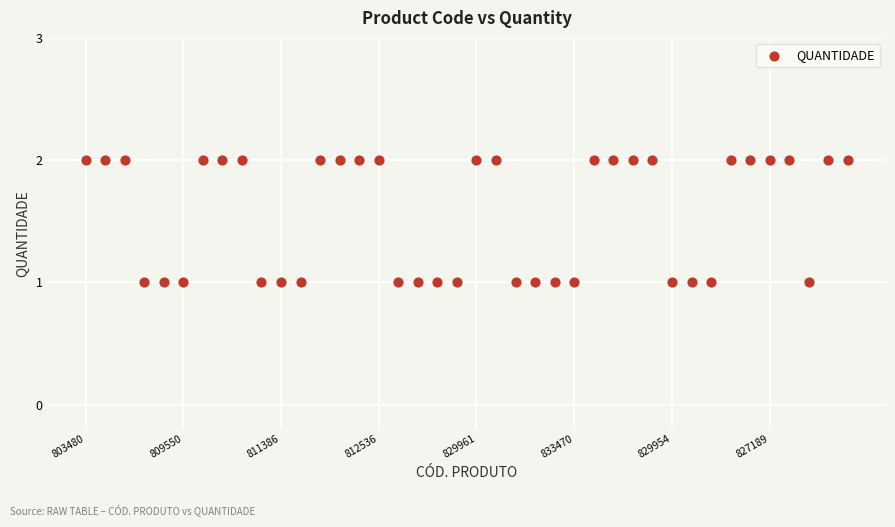

Count the number of points in this scatter plot.

40